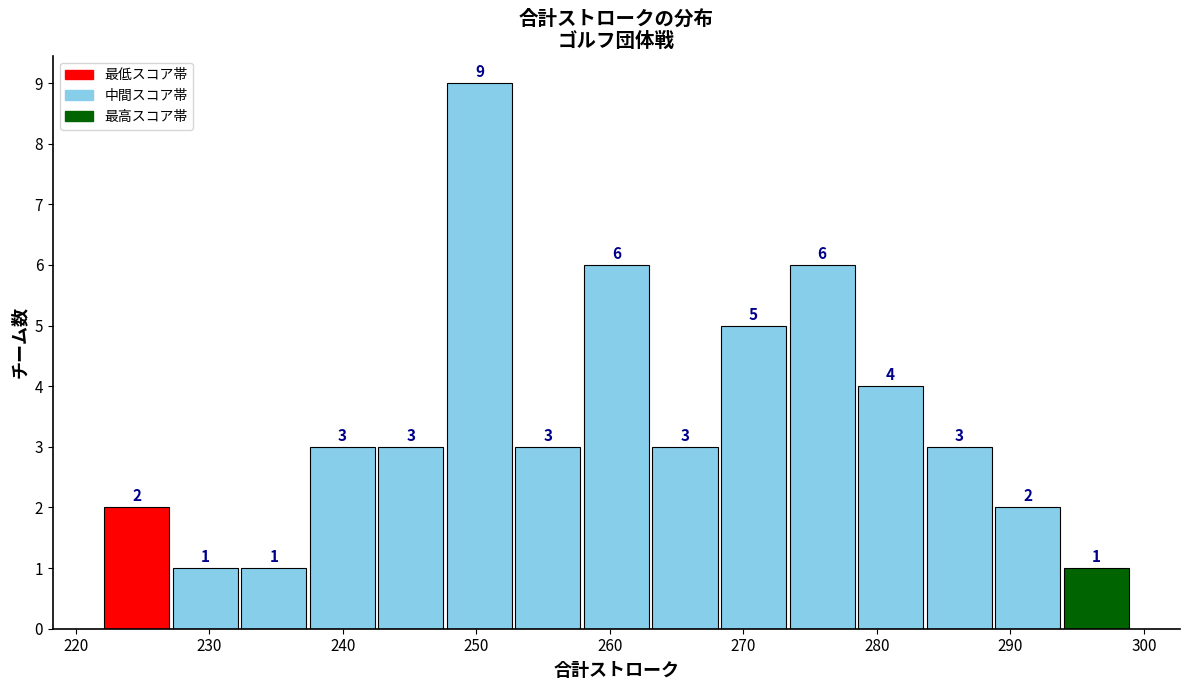

Reading left to right, transcribe this chart: for each bar, give the range it covers on the x-axis and its height. The bar edges are not printed on the chart, so give them approximately, as read against the axis.

222 to 227: 2
227 to 232: 1
232 to 237: 1
237 to 243: 3
243 to 248: 3
248 to 253: 9
253 to 258: 3
258 to 263: 6
263 to 268: 3
268 to 273: 5
273 to 278: 6
278 to 284: 4
284 to 289: 3
289 to 294: 2
294 to 299: 1